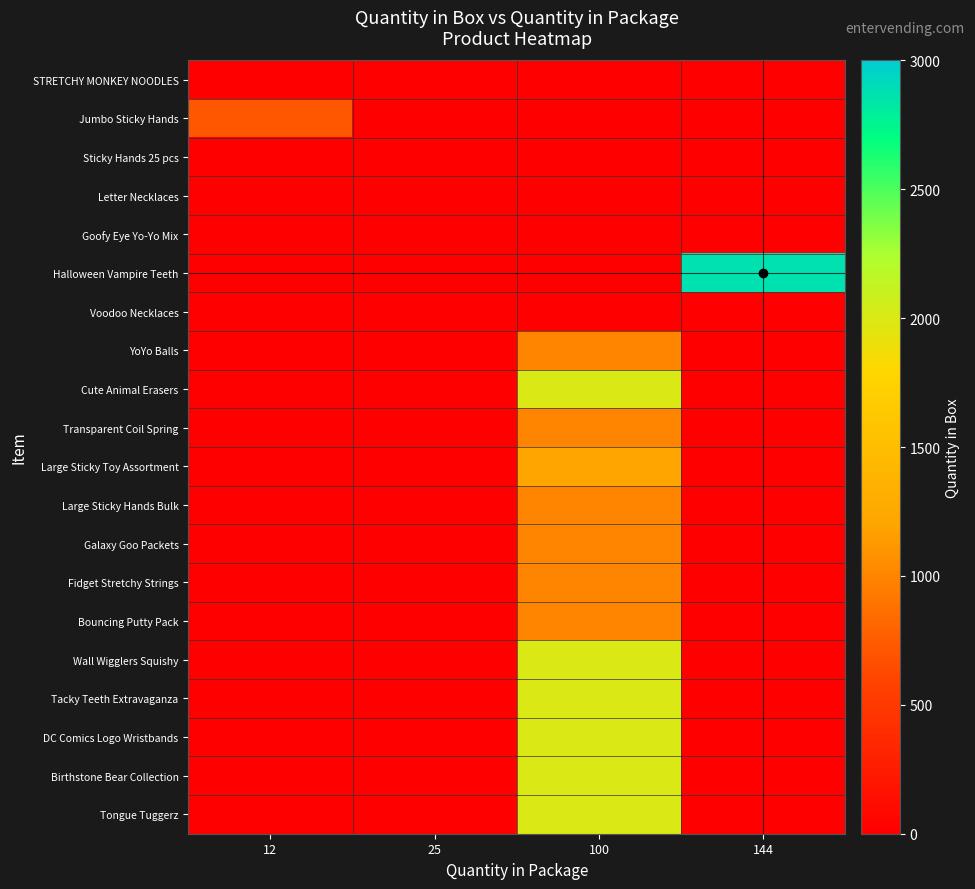

Between 25 and 100, which is larger?

25